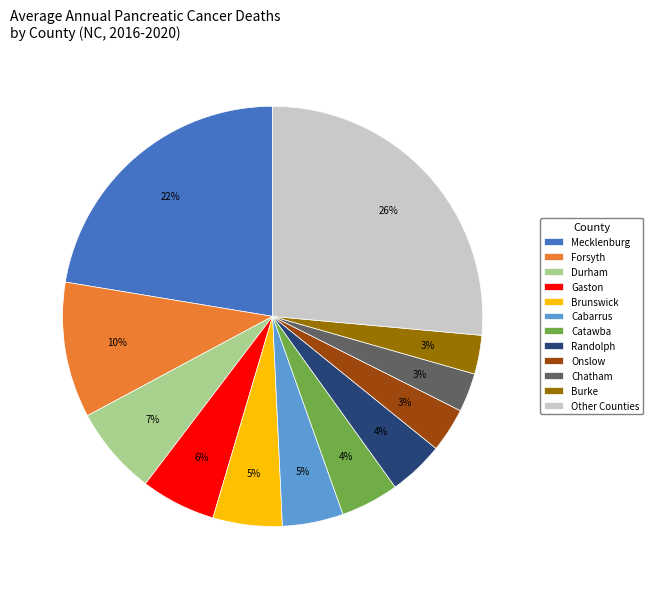

Approximately how many times larger is the value at Durham compared to Forsyth?

0.7